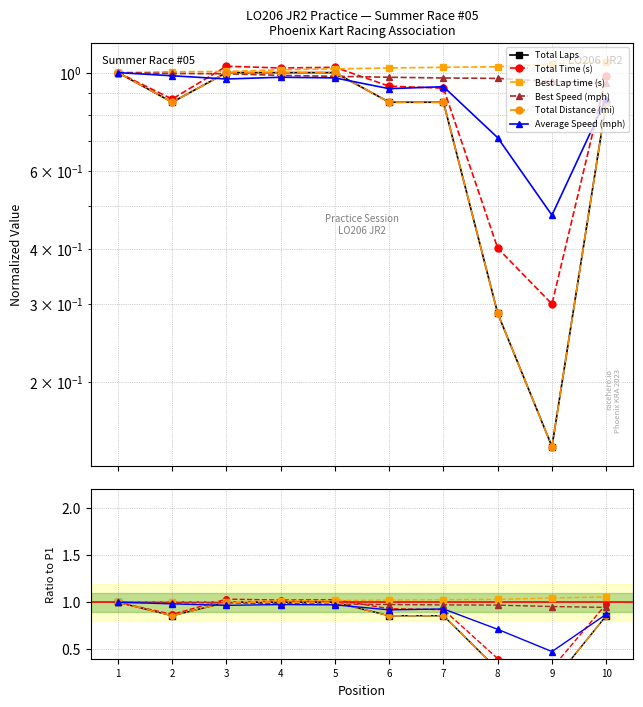

Rank the series by their maximum value, from highest to lowest.

Best Lap time (s), Total Time (s), Total Laps, Best Speed (mph), Total Distance (mi), Average Speed (mph)